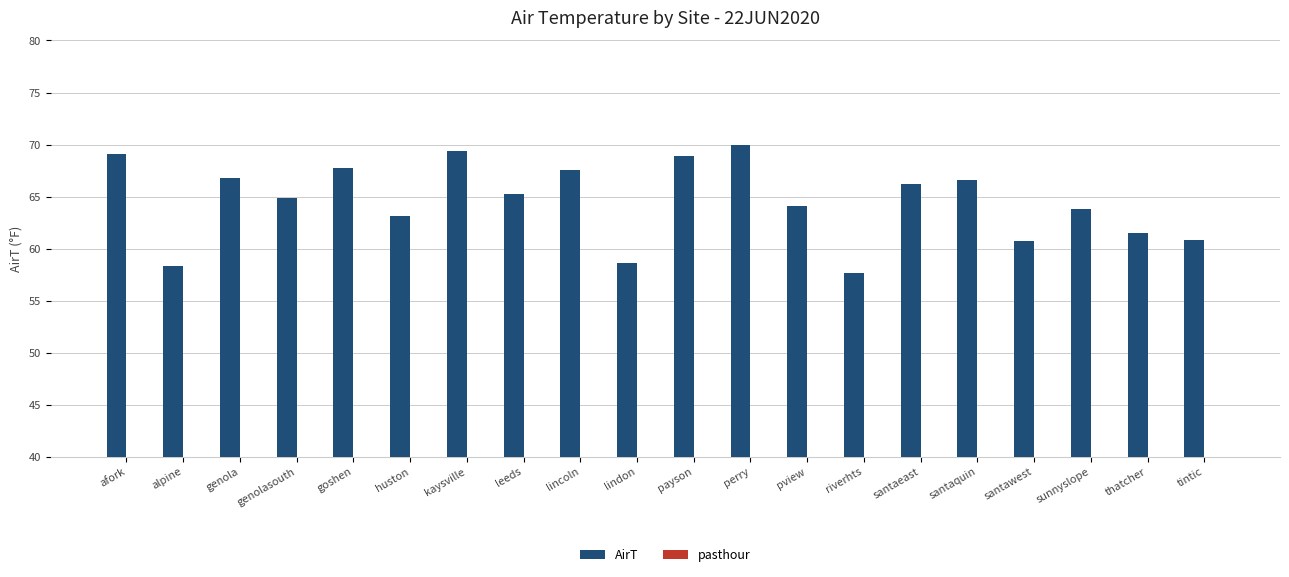

Does the chart contain any negative values?

No